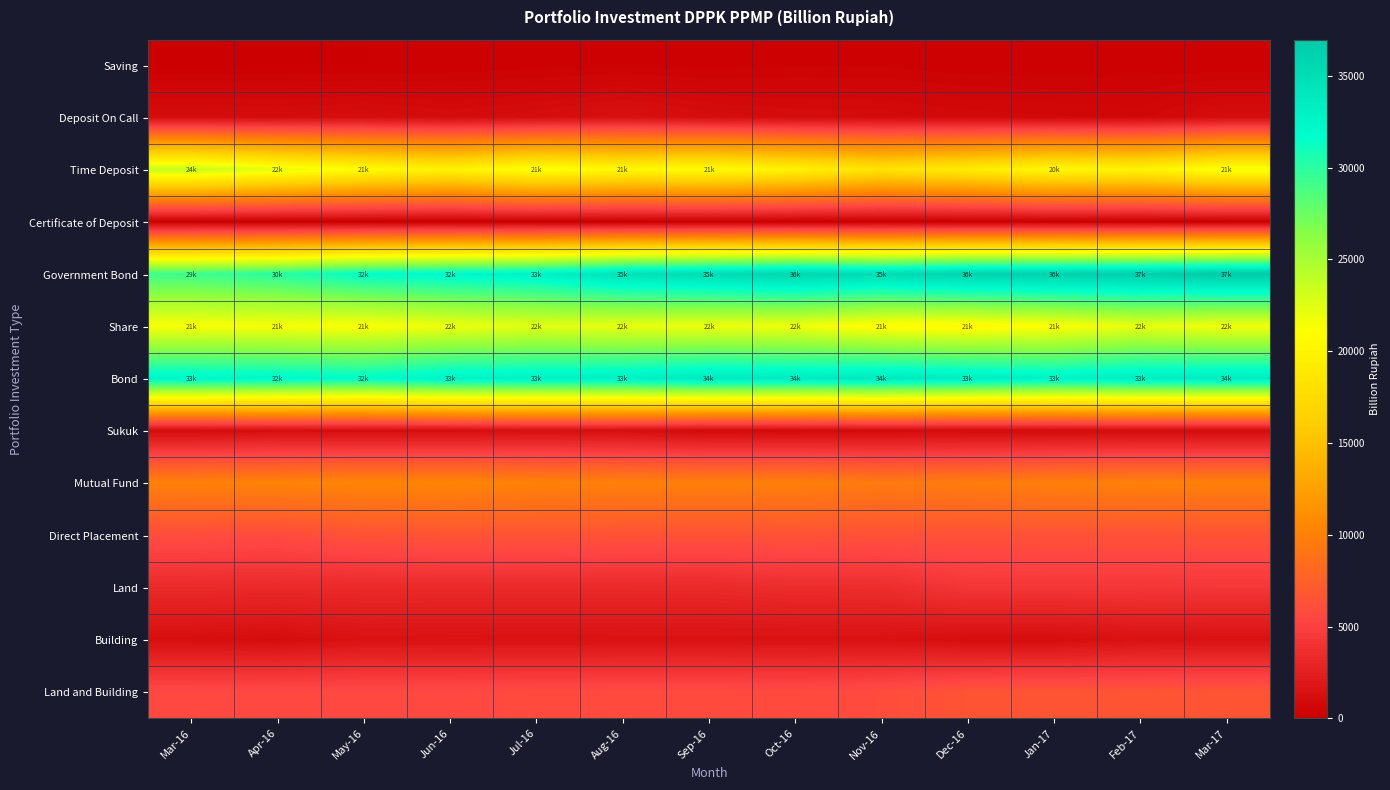

Which series has the widest spread of values?

Government Bond